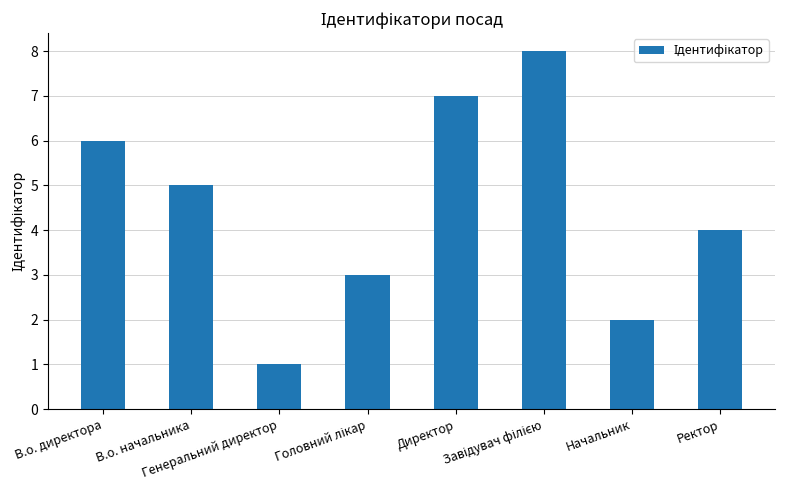

What is the sum of all values?

36